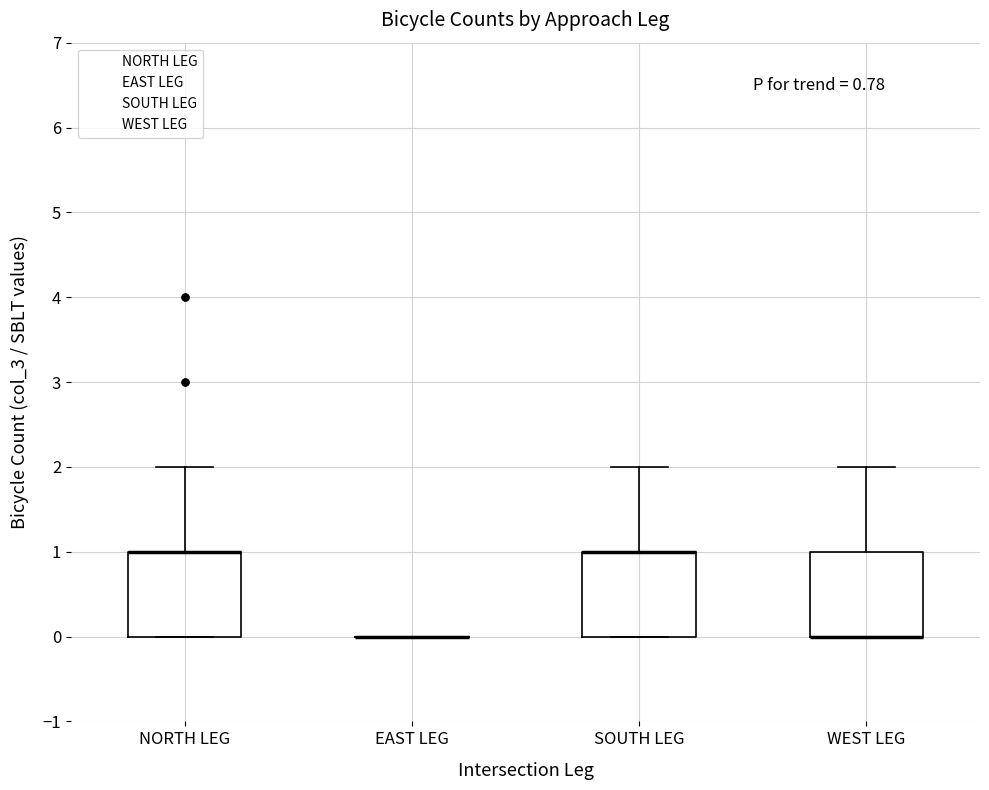

Where does the upper whisker of the box for WEST LEG end on the y-axis? The values are not printed on the chart, so give them approximately, as read against the axis.

2